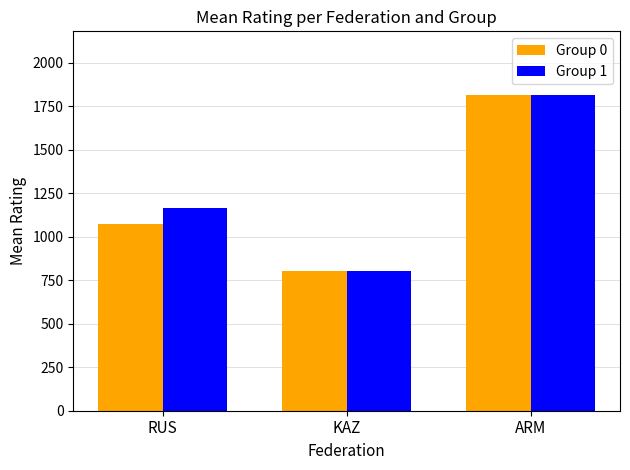

List the series in order of their overall mean, highest first.

Group 1, Group 0